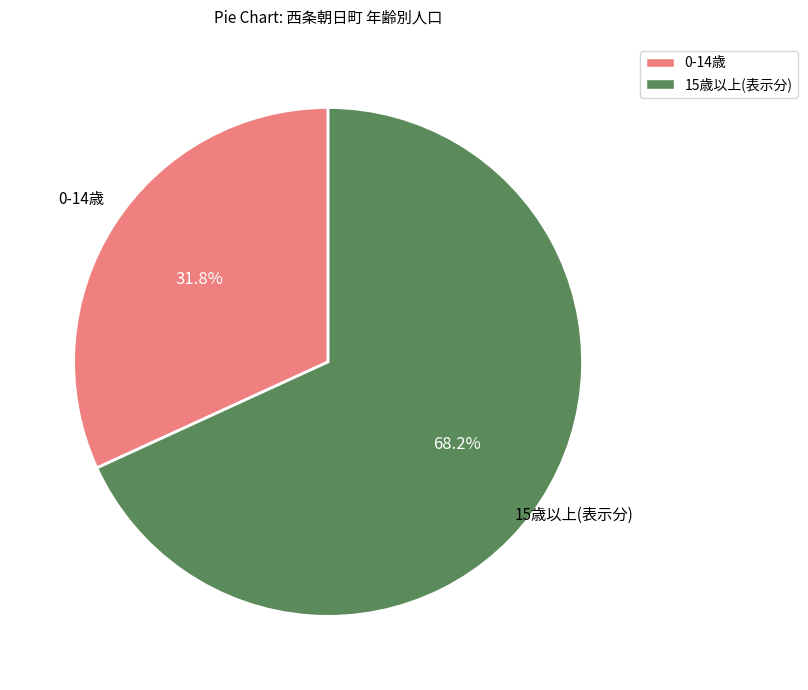

Which has a higher value, 0-14歳 or 15歳以上(表示分)?

15歳以上(表示分)